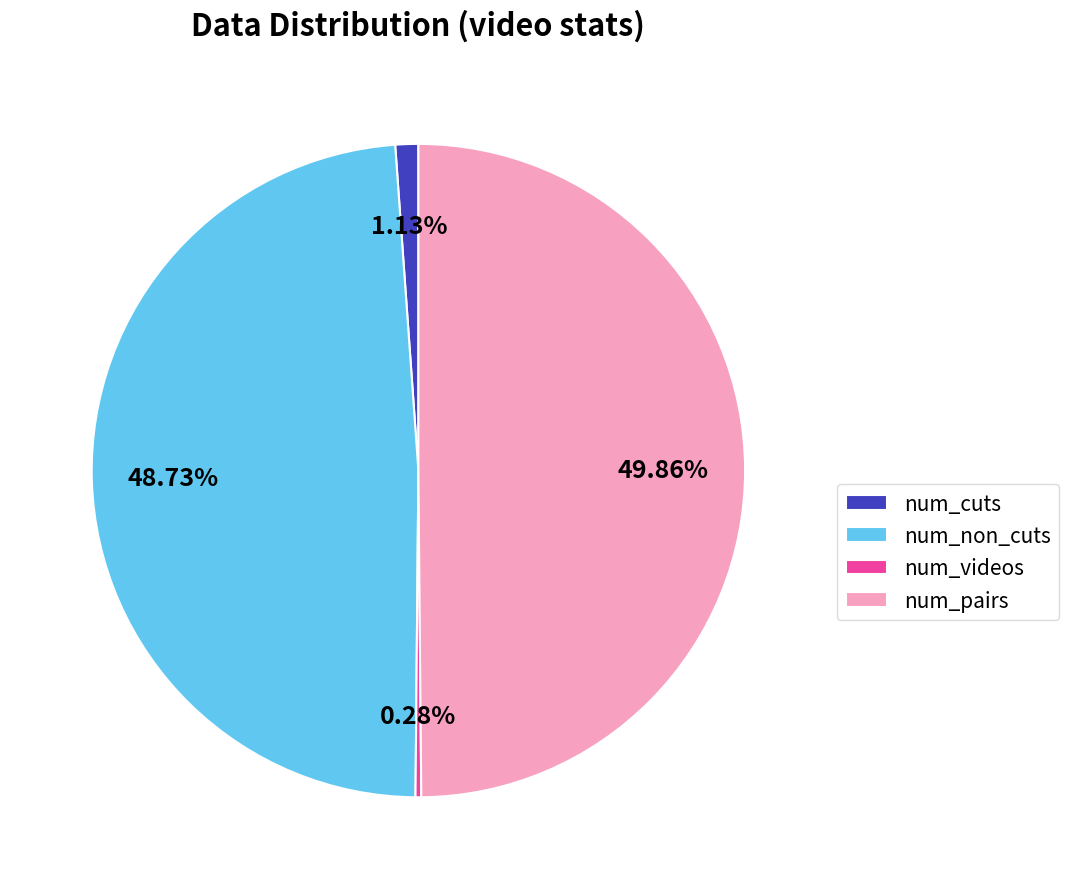

The num_non_cuts slice represents 54% of the pie. True or false?

False